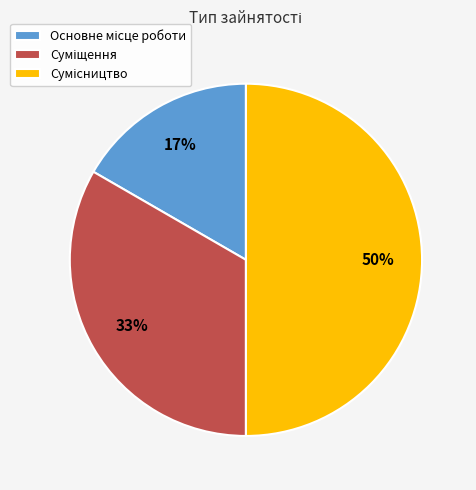

To the nearest percent, what is the average slice percentage?

33%